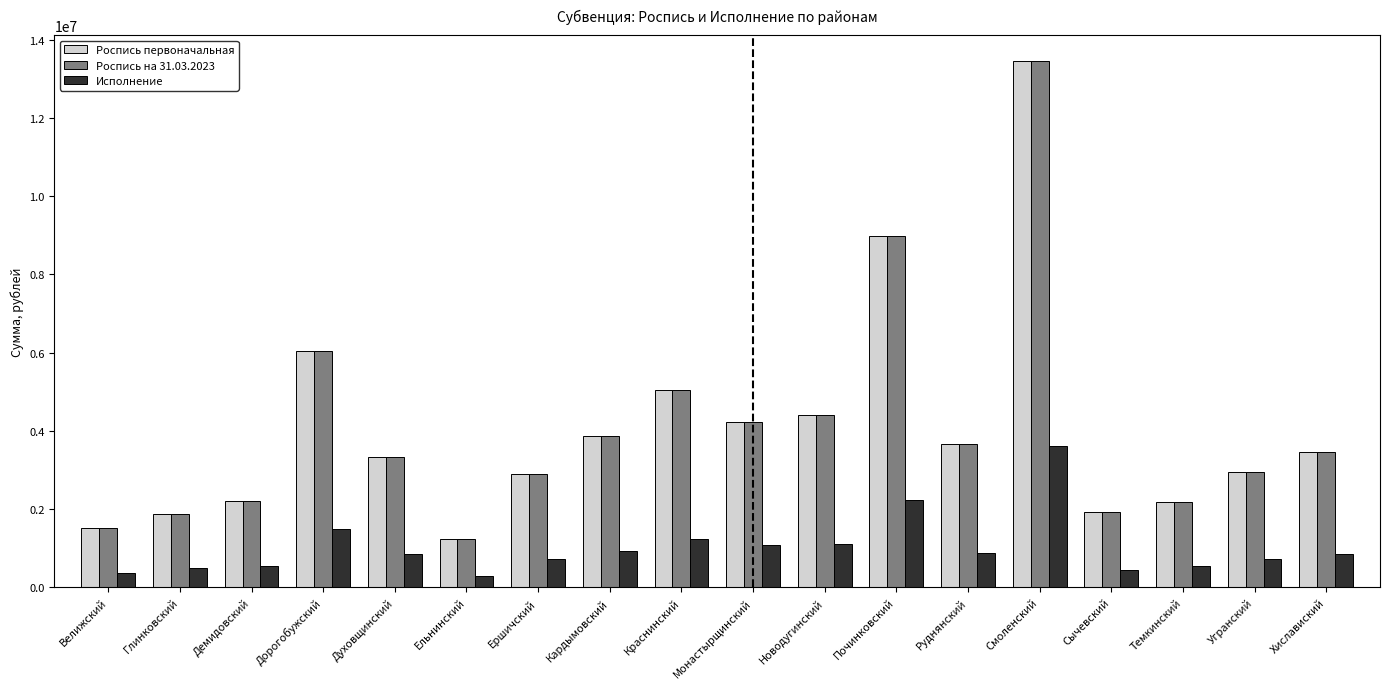

Is the value of Роспись на 31.03.2023 at Глинковский greater than the value of Исполнение at Хиславиский?

Yes